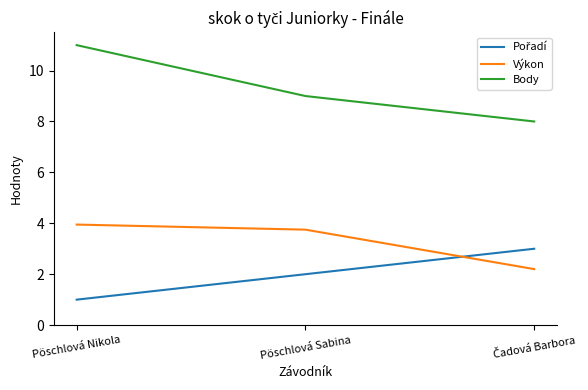

What is the difference between the highest and lowest values at Pöschlová Sabina?

7.0